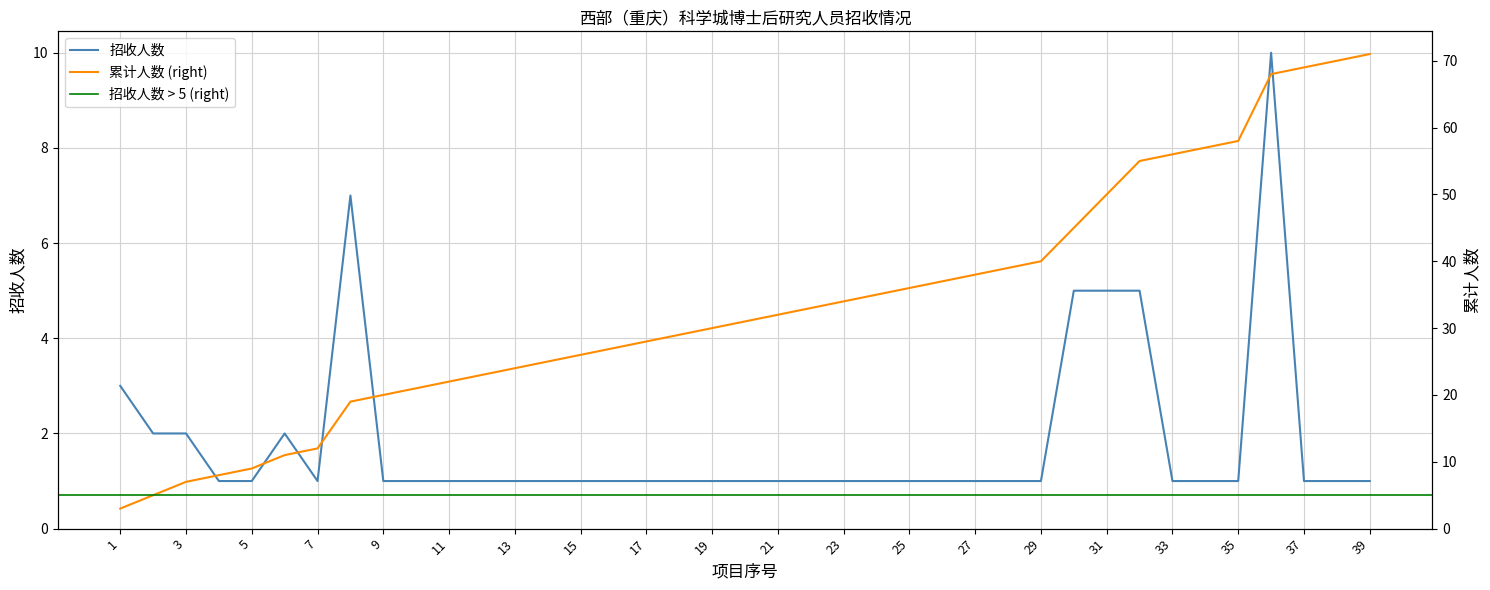

Rank the categories by value from lowest to highest.

4, 5, 7, 9, 10, 11, 12, 13, 14, 15, 16, 17, 18, 19, 20, 21, 22, 23, 24, 25, 26, 27, 28, 29, 33, 34, 35, 37, 38, 39, 2, 3, 6, 1, 30, 31, 32, 8, 36